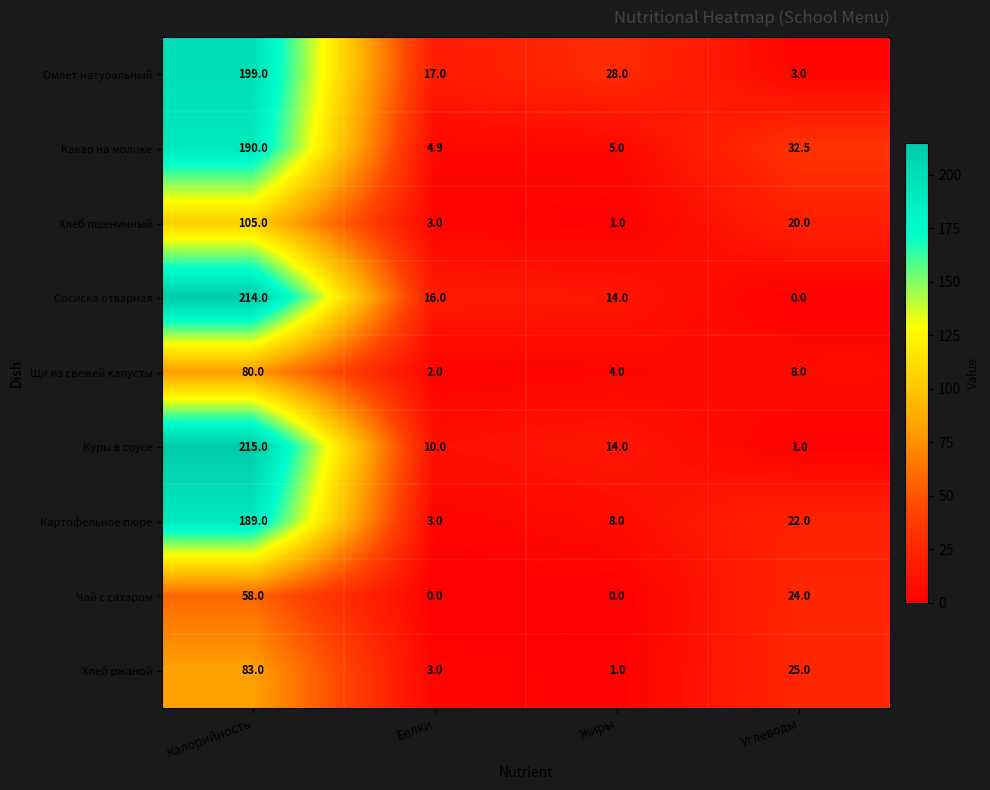

Which label corresponds to the largest value in the chart?

Калорийность